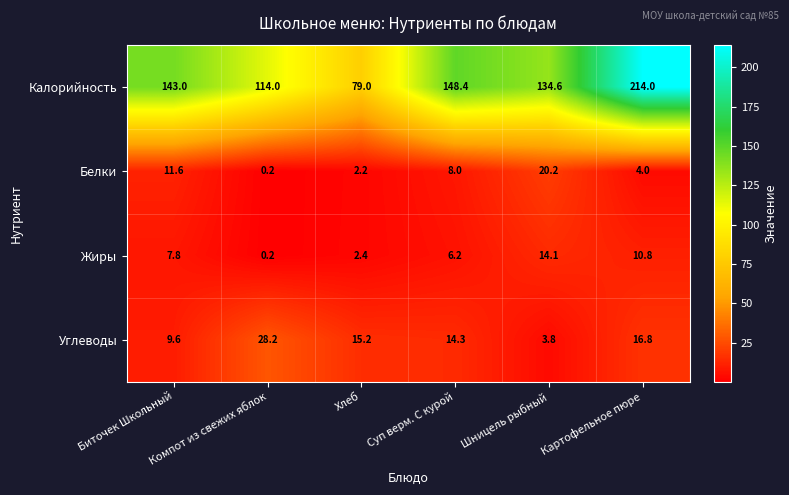

What is the approximate value of Белки at Шницель рыбный?

20.2